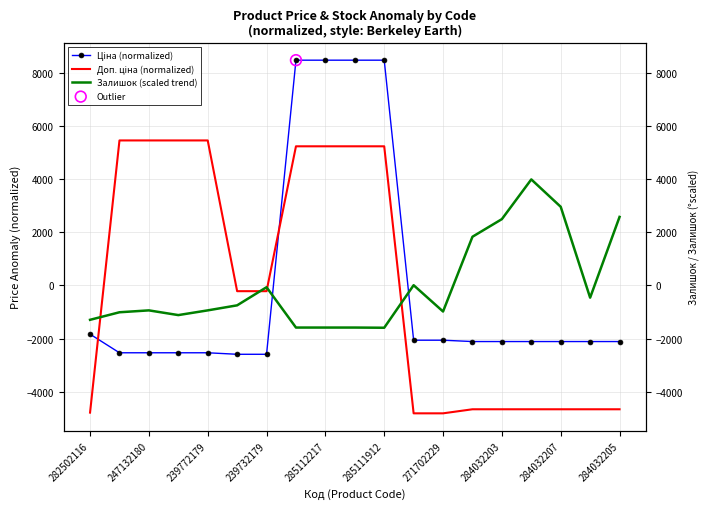

Which series contains the highest Y value?

Ціна (normalized)